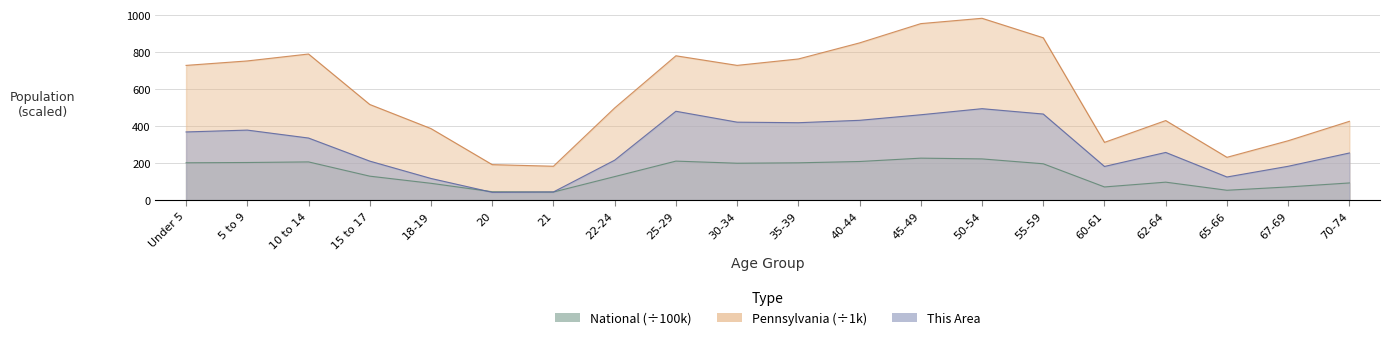

At which label does Pennsylvania first exceed 729?

Under 5